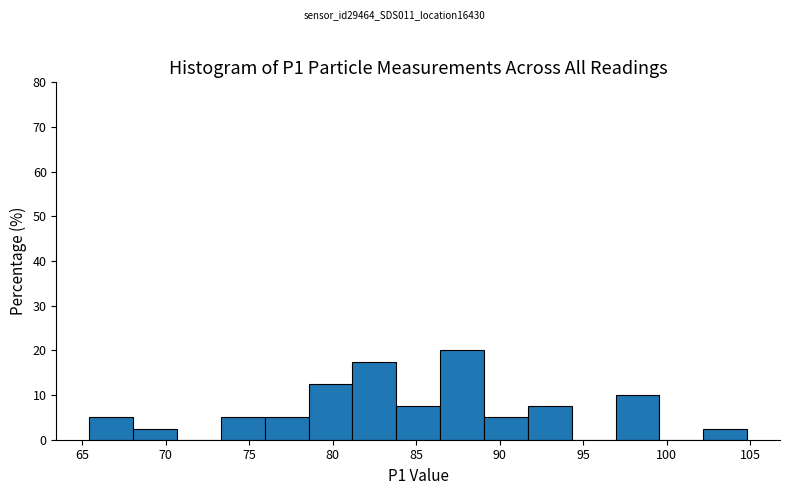

Reading left to right, transcribe this chart: for each bar, give the range it covers on the x-axis and its height. Neither the bar edges nor the heights are printed on the chart, so give them approximately, as read against the axes.

65.5 to 68.0: 5
68.0 to 70.5: 3
70.5 to 73.5: 0
73.5 to 76.0: 5
76.0 to 78.5: 5
78.5 to 81.0: 13
81.0 to 84.0: 18
84.0 to 86.5: 8
86.5 to 89.0: 20
89.0 to 91.5: 5
91.5 to 94.5: 8
94.5 to 97.0: 0
97.0 to 99.5: 10
99.5 to 102.0: 0
102.0 to 105.0: 3